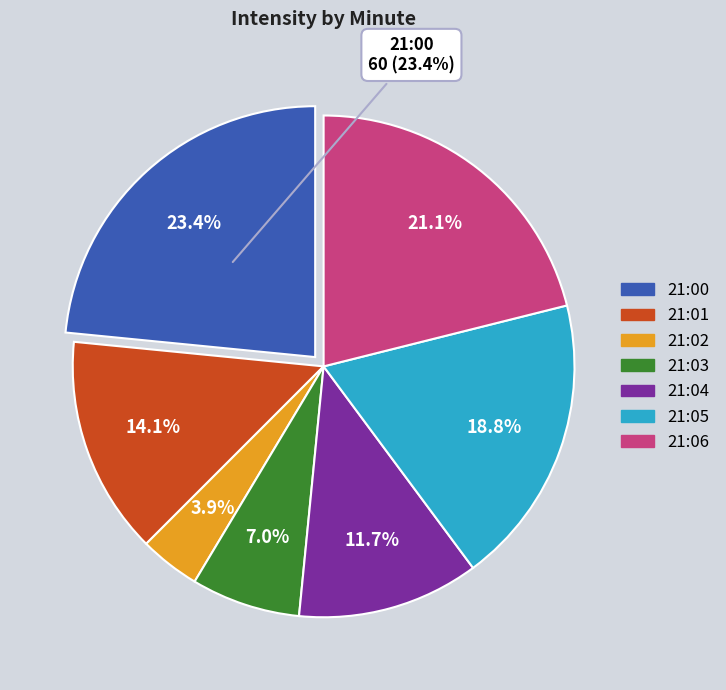

To the nearest percent, what portion does minute_1 represent?

14%